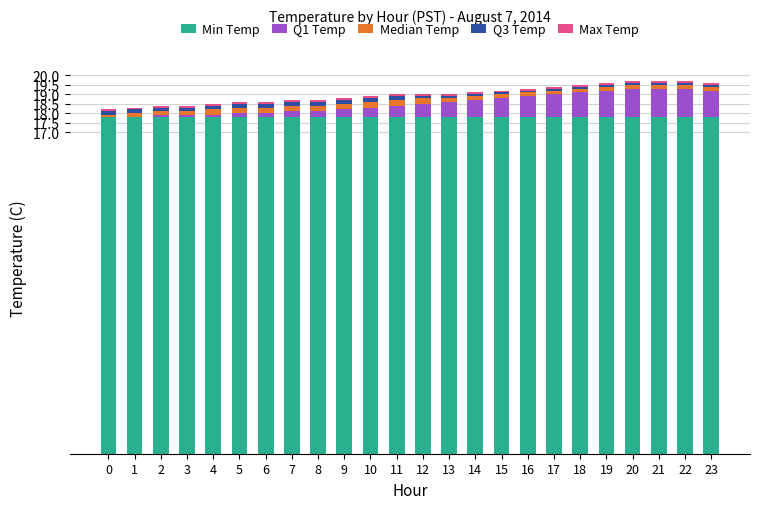

What is the maximum value for Min Temp?

17.8